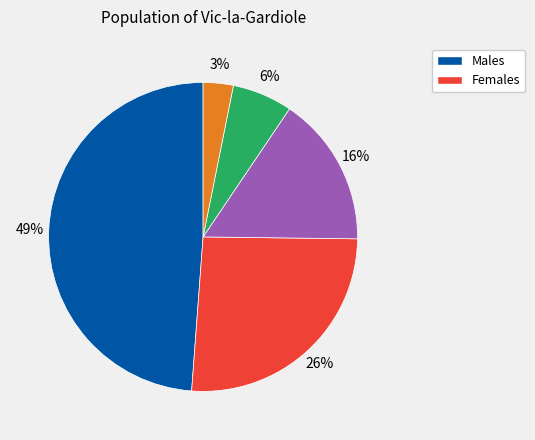

Is there a majority slice in this chart?

No